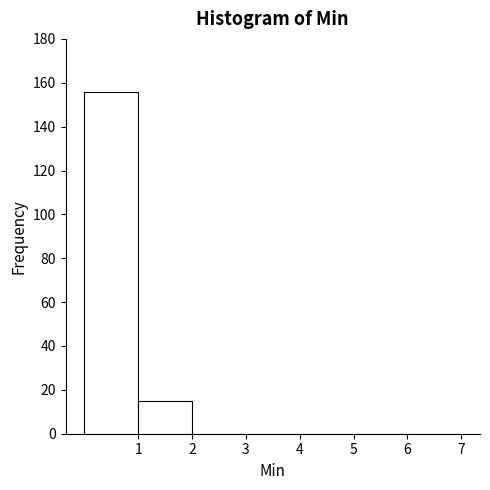

Over which range of the x-axis is the bar tallest?

0 to 1